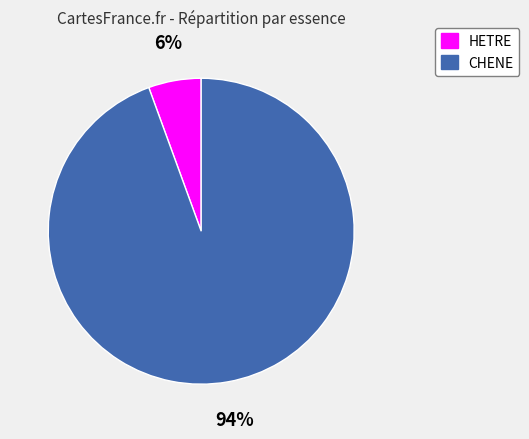

To the nearest percent, what portion does HETRE represent?

6%